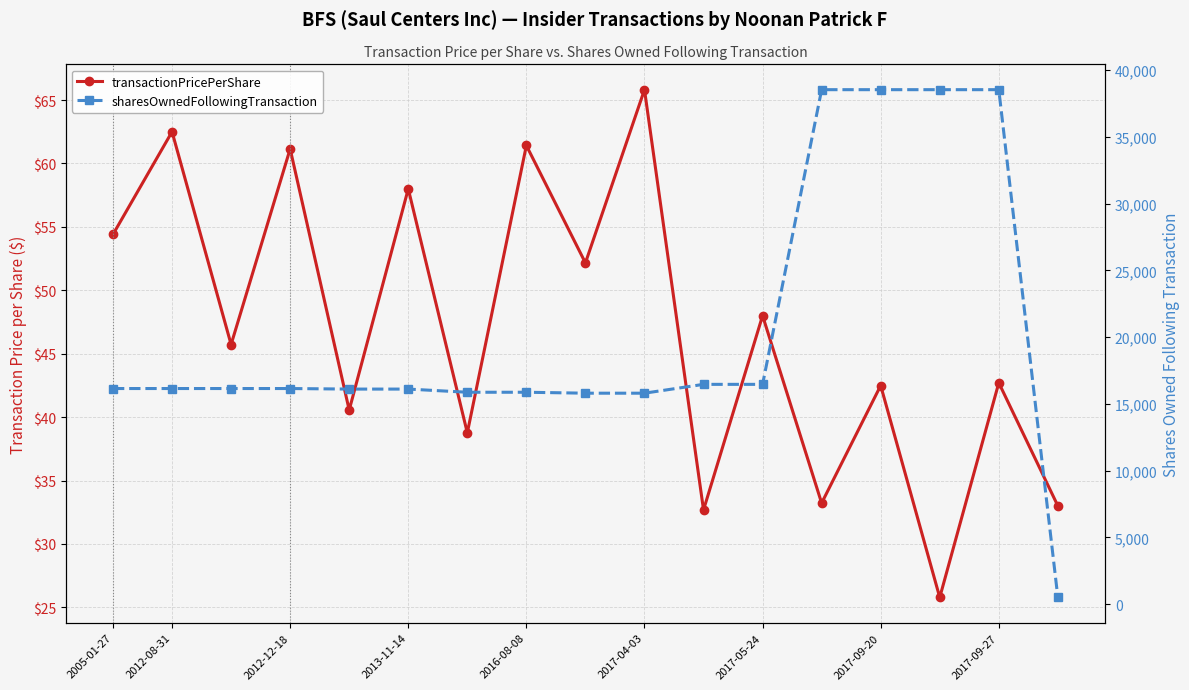

True or false: sharesOwnedFollowingTransaction and transactionPricePerShare cross at least once.

False